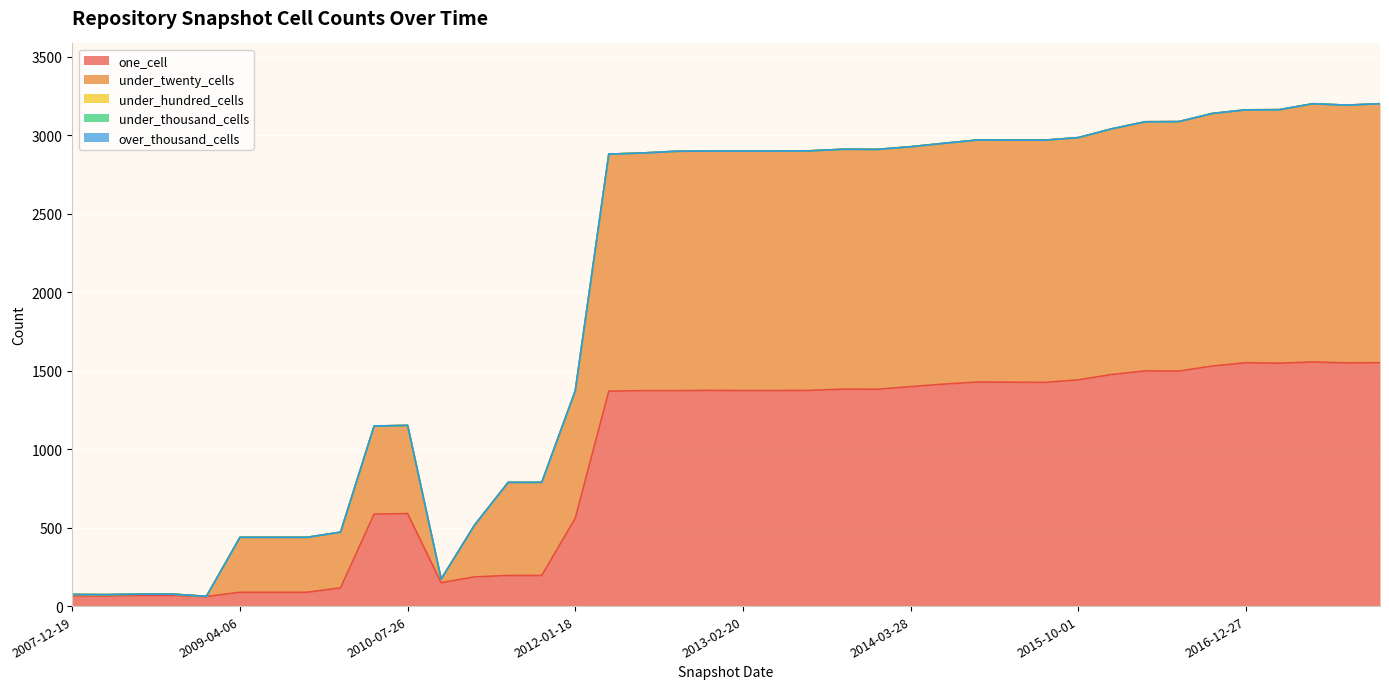

How many distinct data groups are displayed?

5